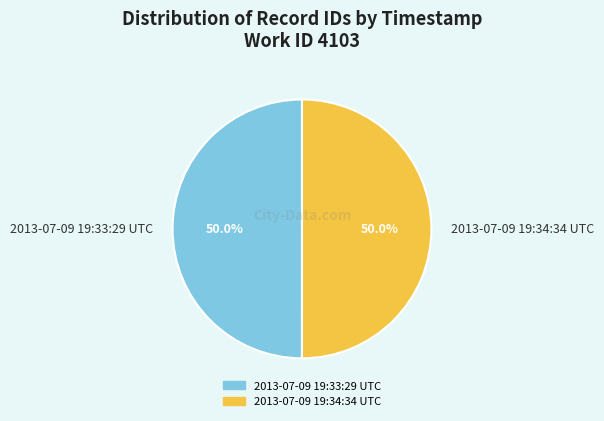

What is the total percentage of 2013-07-09 19:33:29 UTC and 2013-07-09 19:34:34 UTC?

100.0%